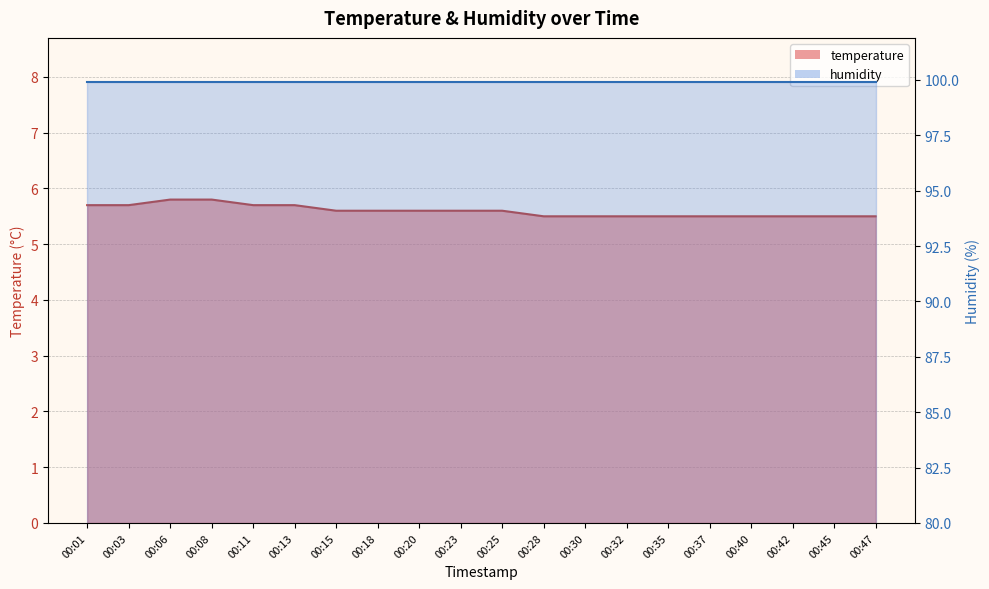

What is the value of the 7th point from the left?

5.6